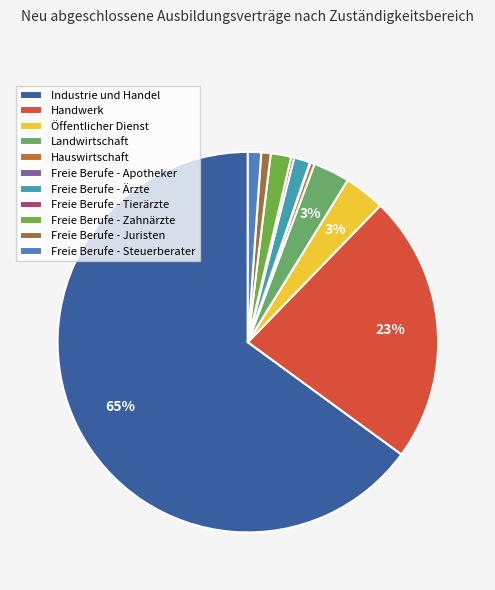

Between Freie Berufe - Zahnärzte and Öffentlicher Dienst, which is larger?

Öffentlicher Dienst